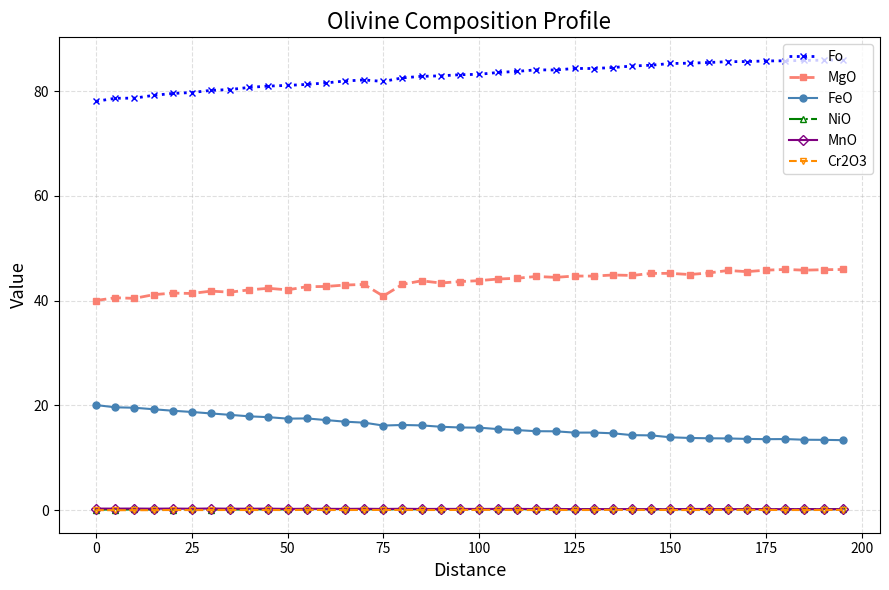

True or false: FeO and NiO cross at least once.

False